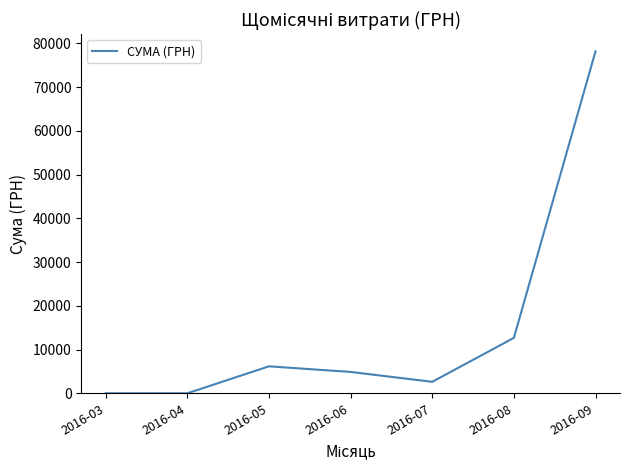

Is this an area chart (filled region under the line)?

No